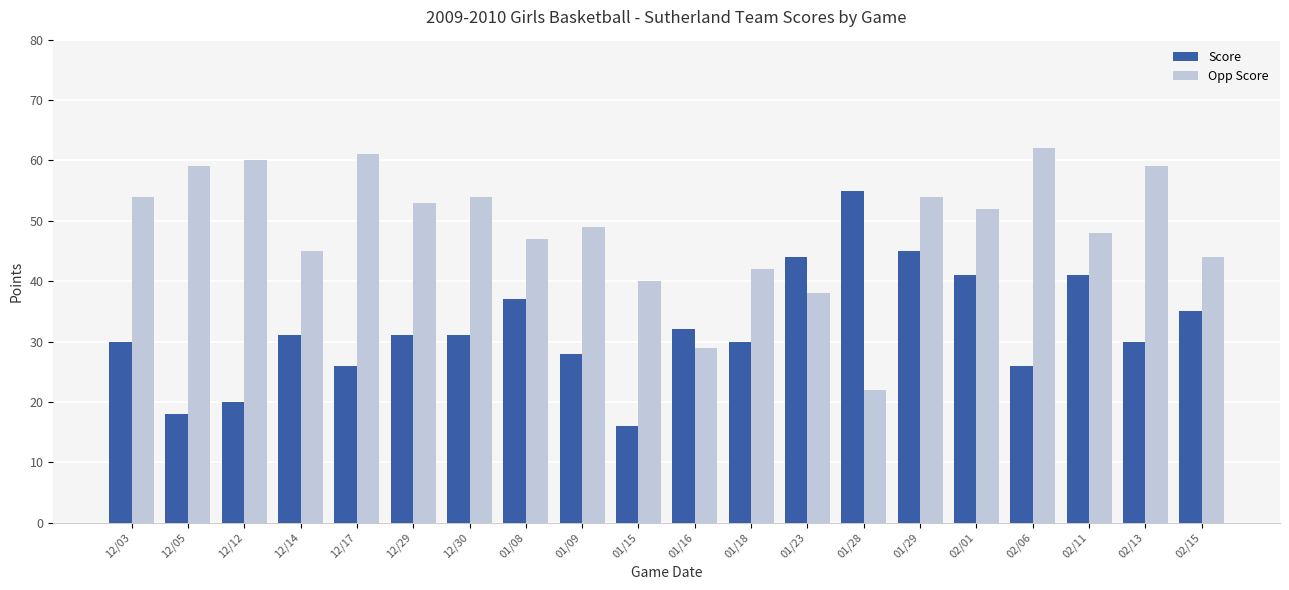

What is the difference between the maximum and minimum values in the Score series?

39